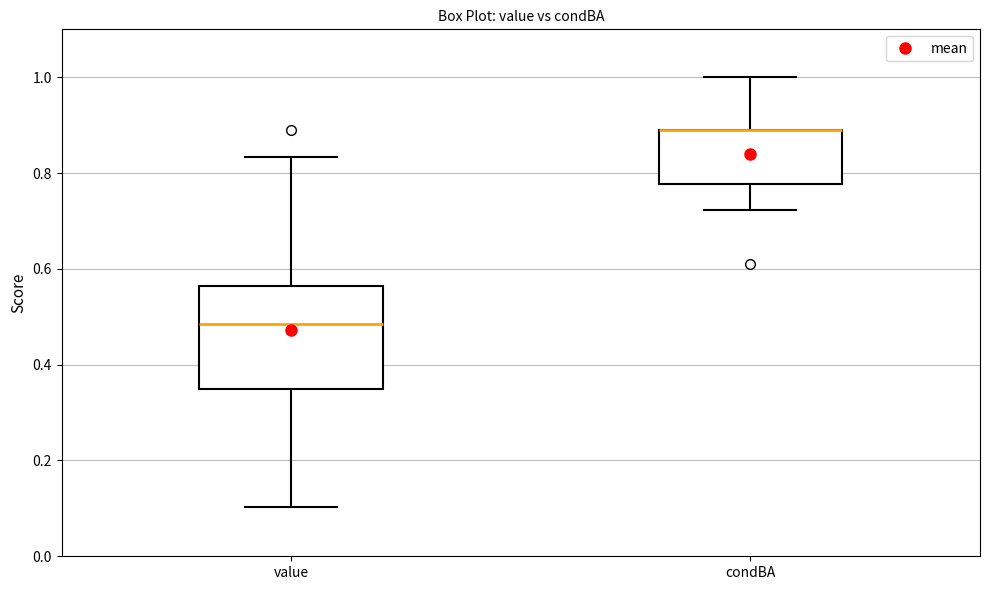

Which box is the tallest, from its lower edge to its upper edge?

value